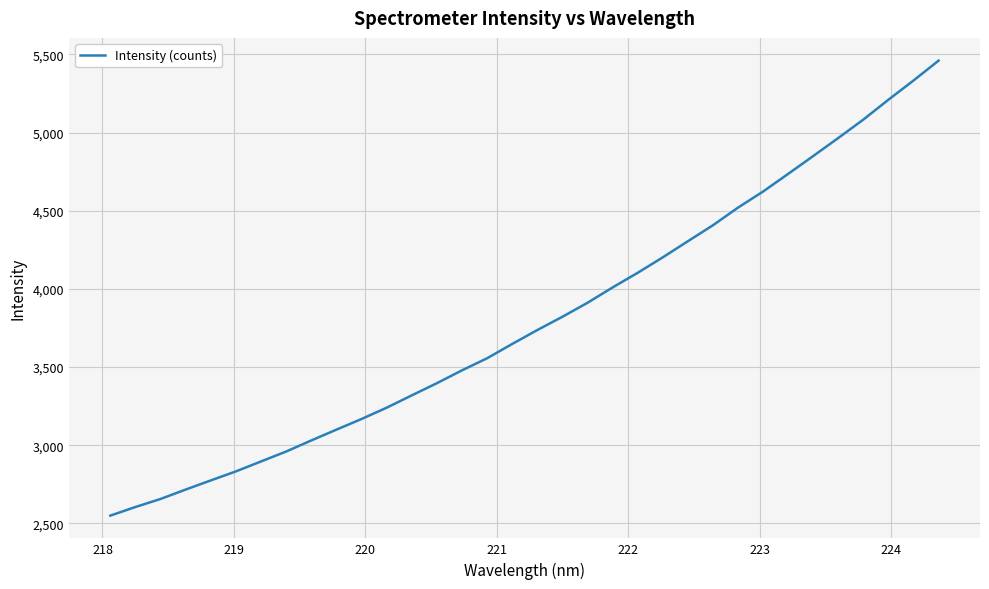

True or false: there are more than 0 points higher than both neighbors.

False